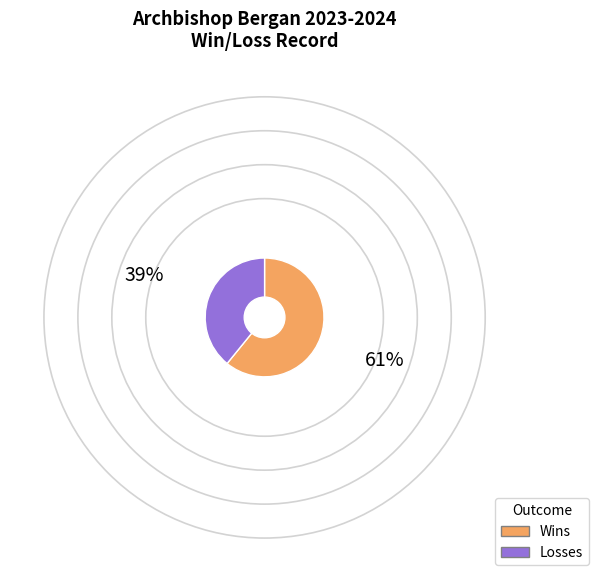

Is there a majority slice in this chart?

Yes